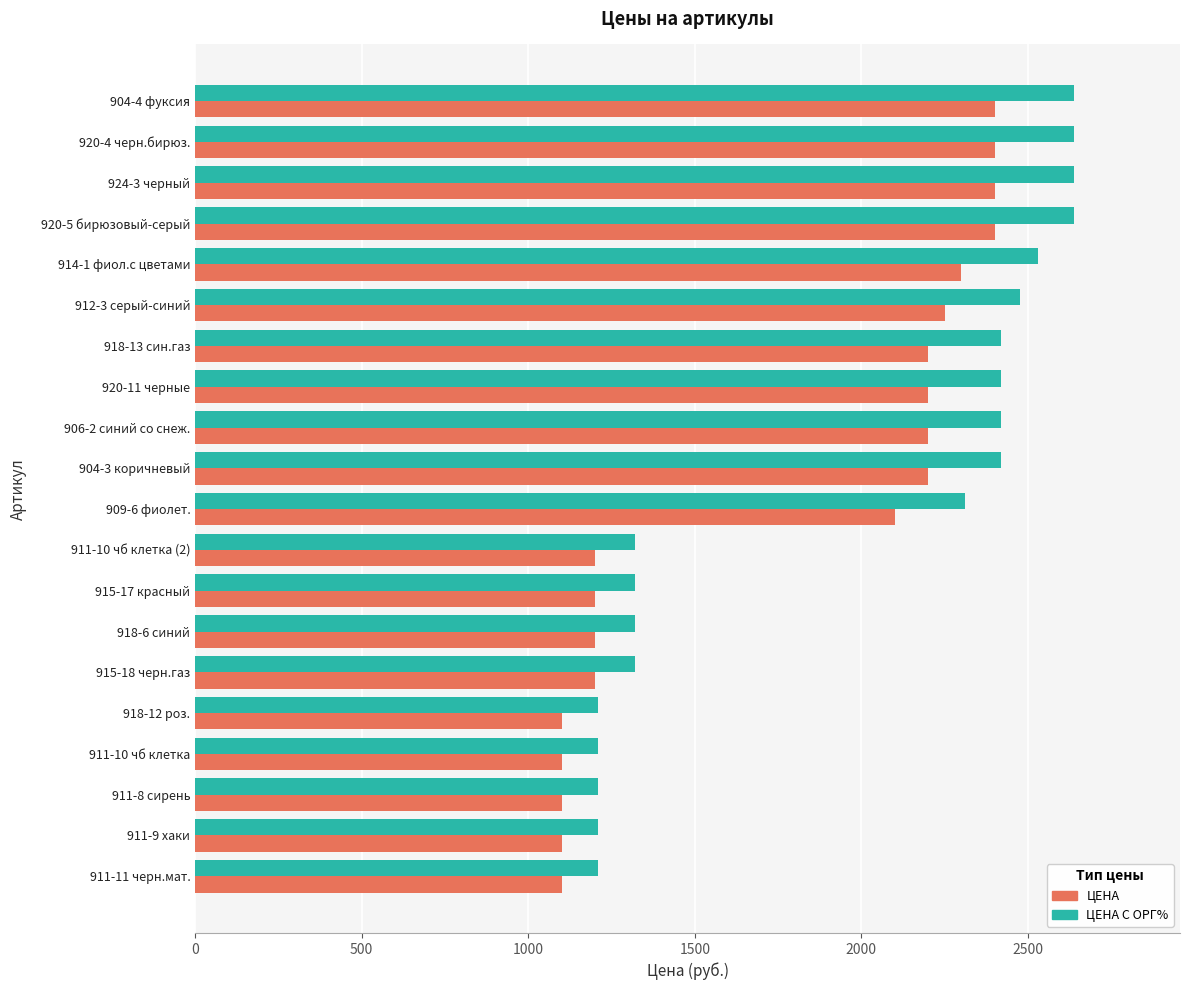

The value of ЦЕНА at 906-2 синий со снеж. is 2200. True or false?

True